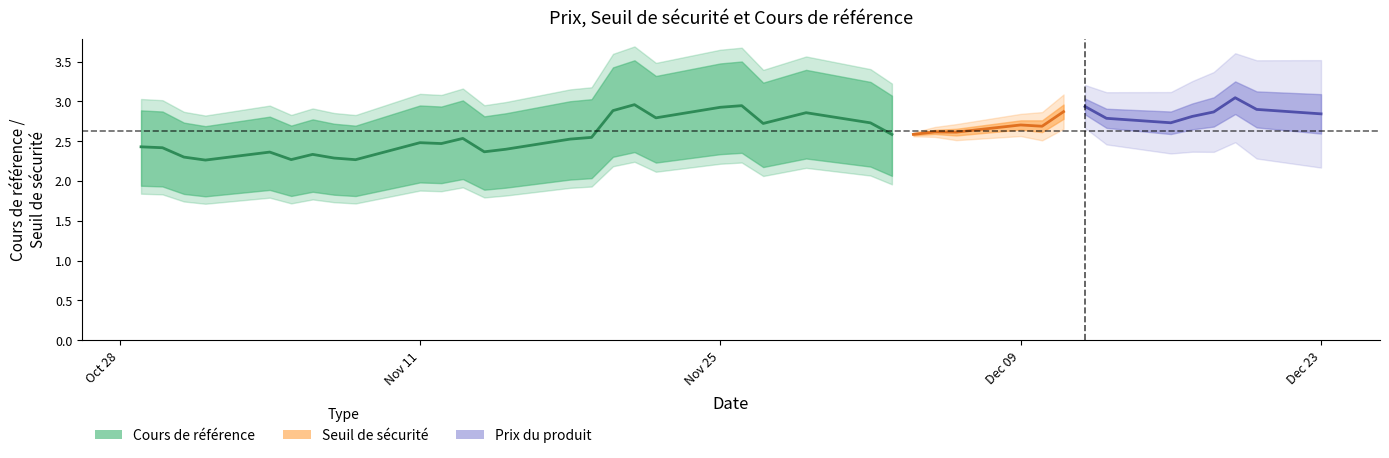

Which has a higher value, 2024-11-19 or 2024-11-21?

2024-11-21